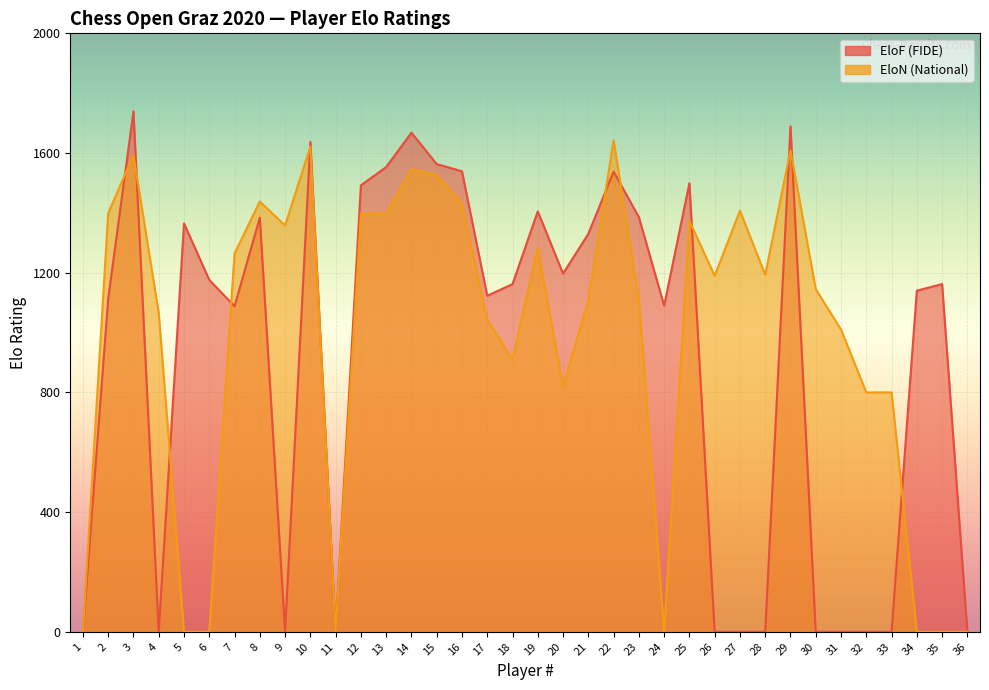

What is the spread (max minus min) of values at 22?

104